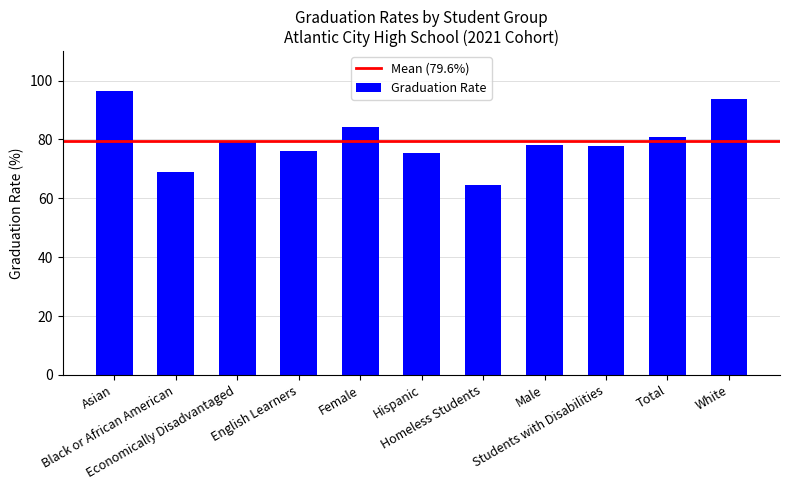

What is the maximum value shown in the chart?

96.6